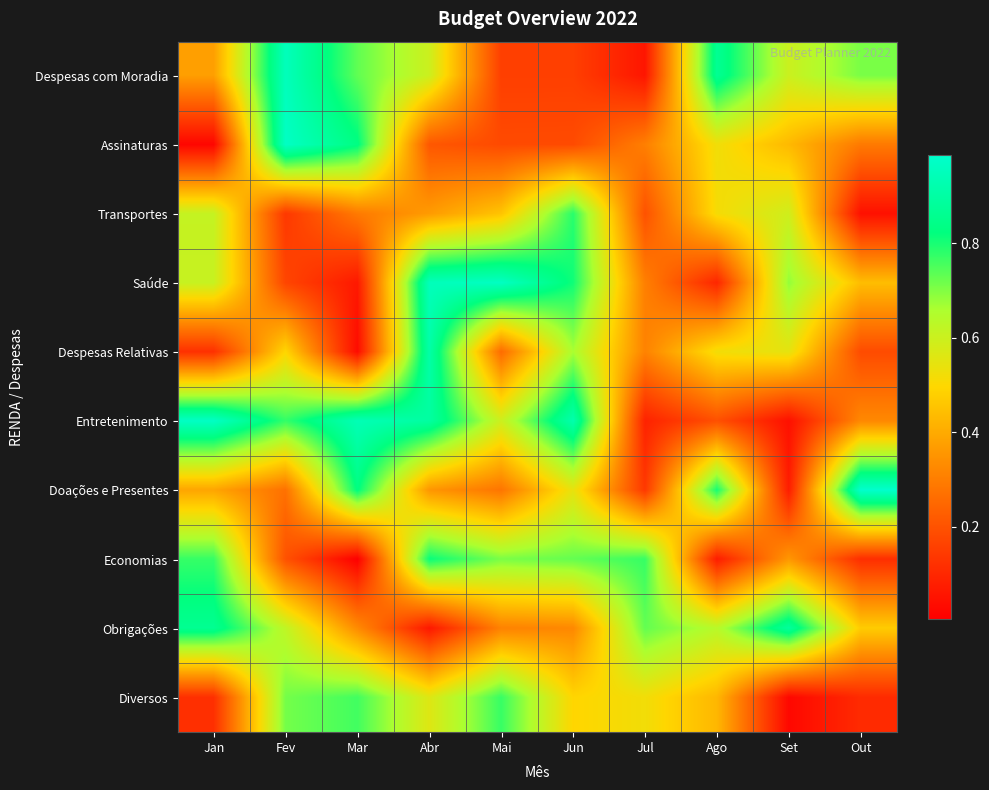

At which category is the sum across all series the highest?

Abr